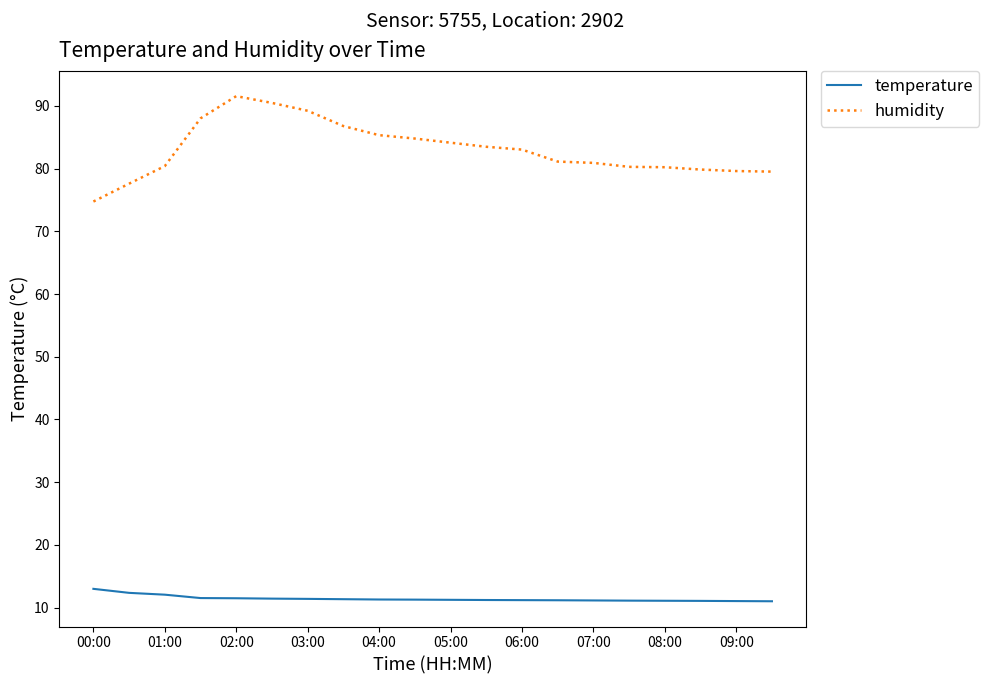

List the series in order of their overall mean, highest first.

humidity, temperature